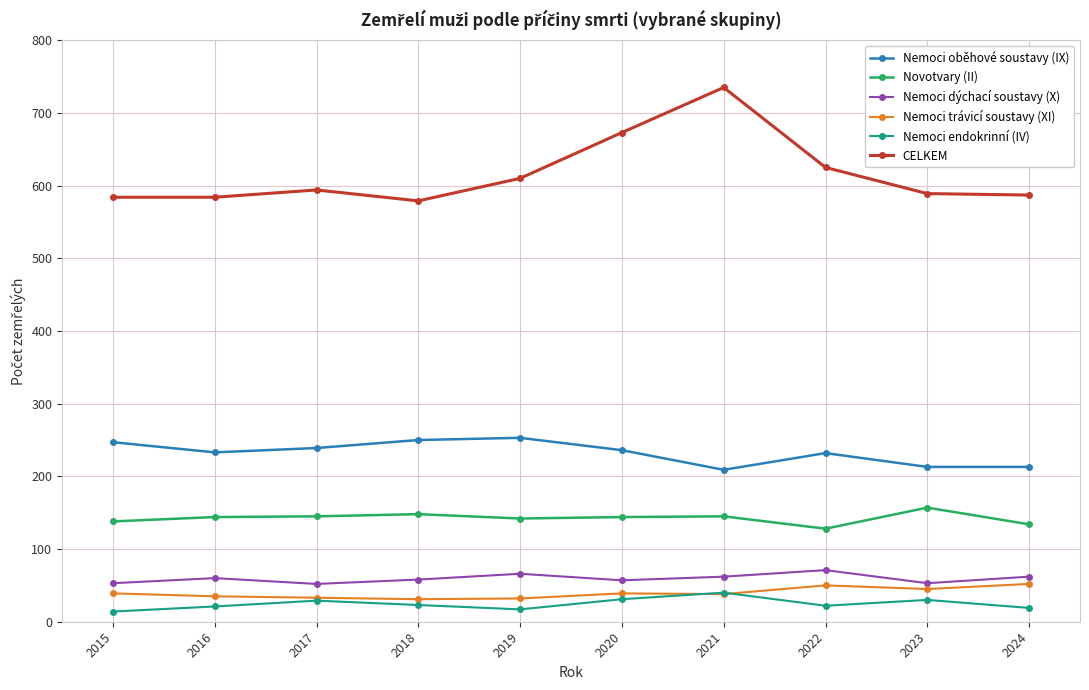

What is the value of the Nemoci dýchací soustavy (X) point at the 5th from the left?

66